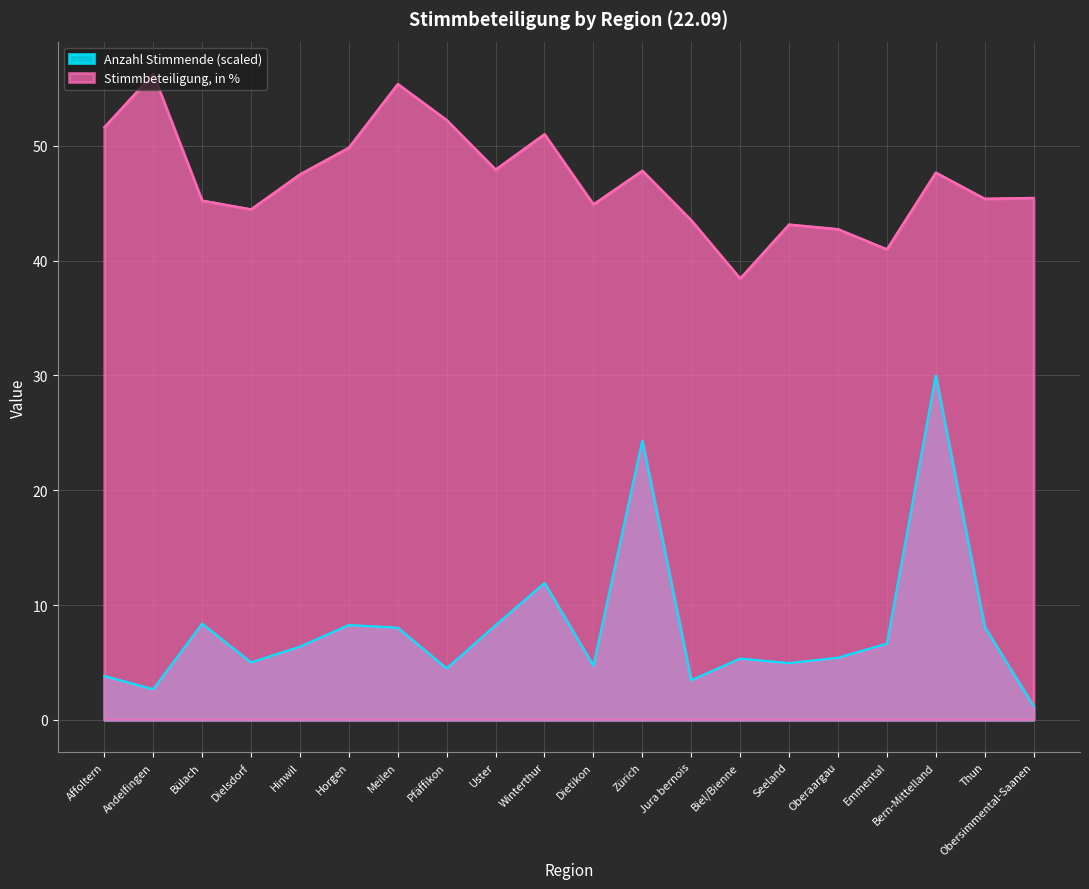

Read the Anzahl Stimmende (scaled) value at Dielsdorf.

5.0